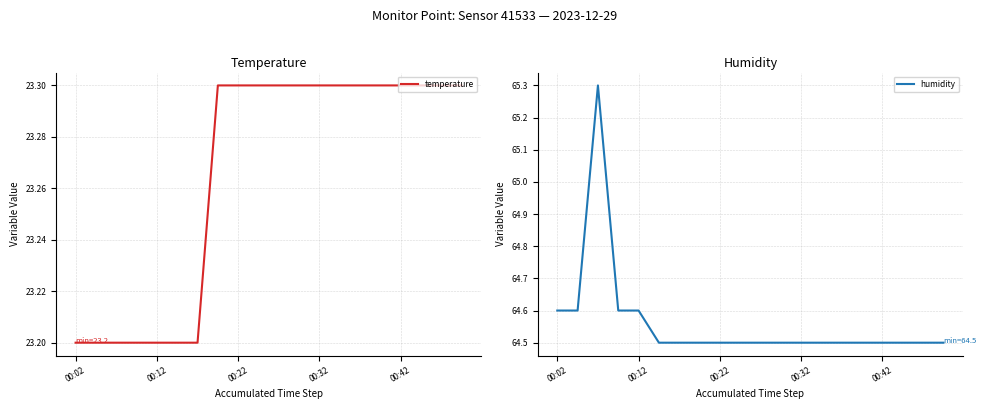

The temperature series shows 23.3 at 00:42. True or false?

True